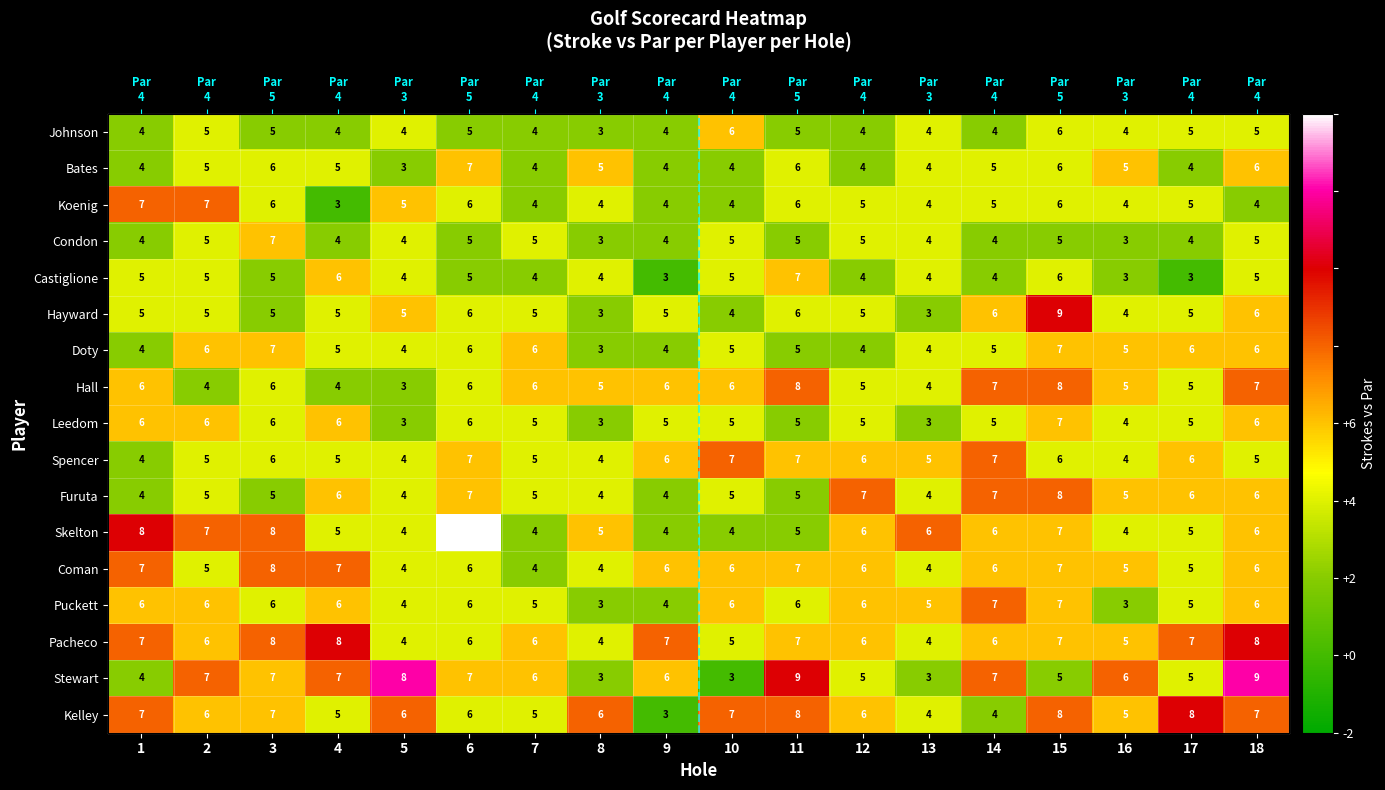

What is the spread (max minus min) of values at 14?

3